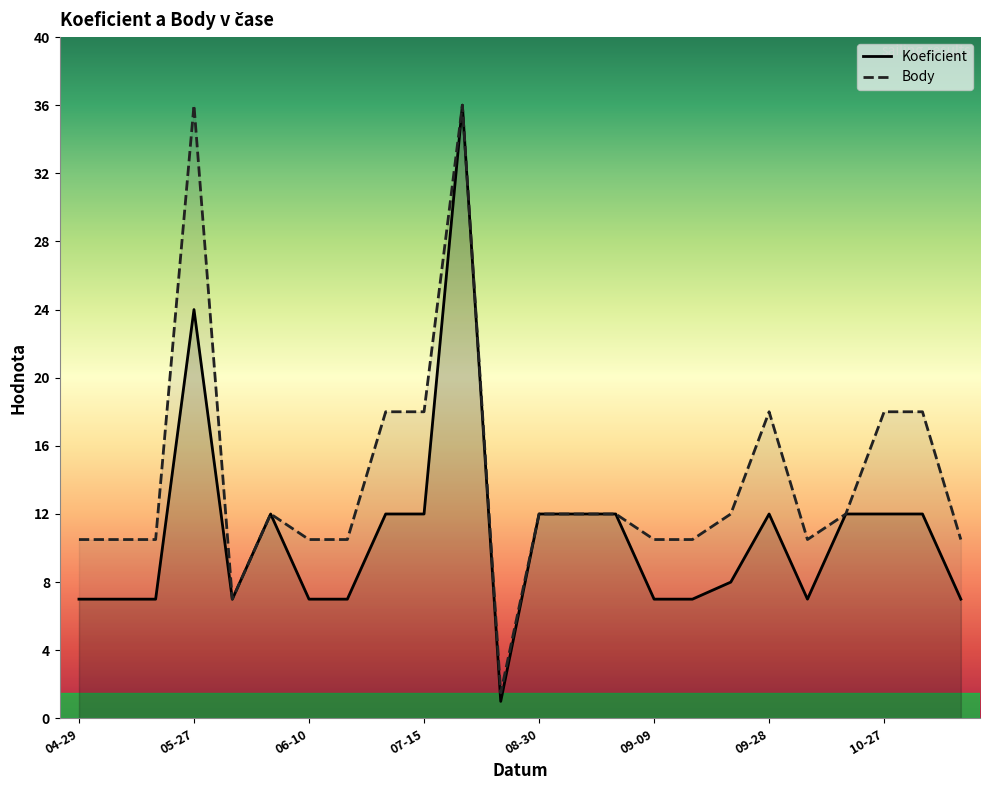

What is the average value of the Body series?

14.0